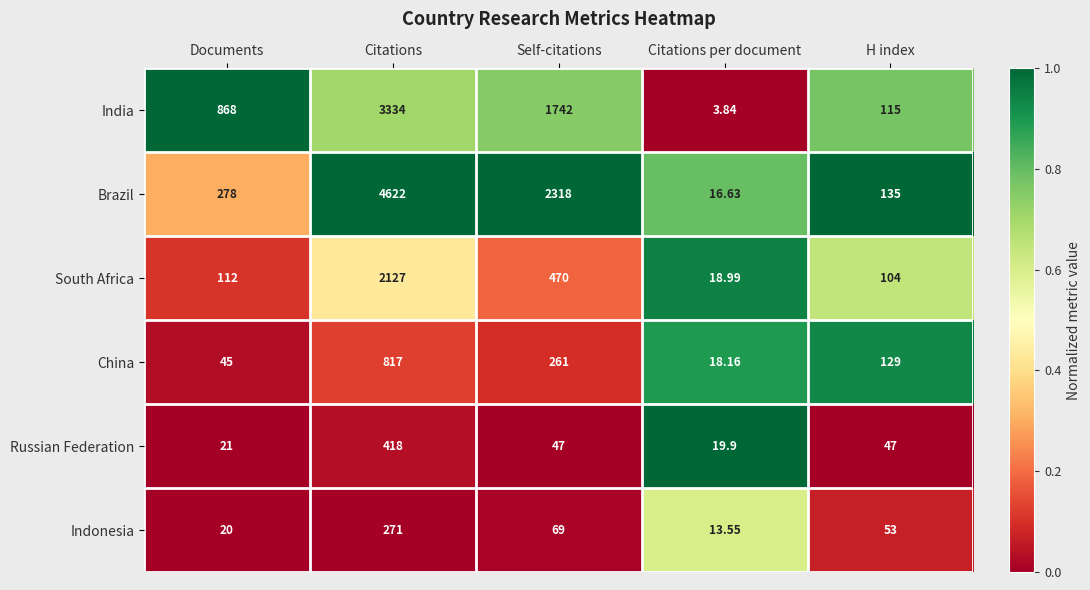

Which category has the lowest value across all series?

Citations per document